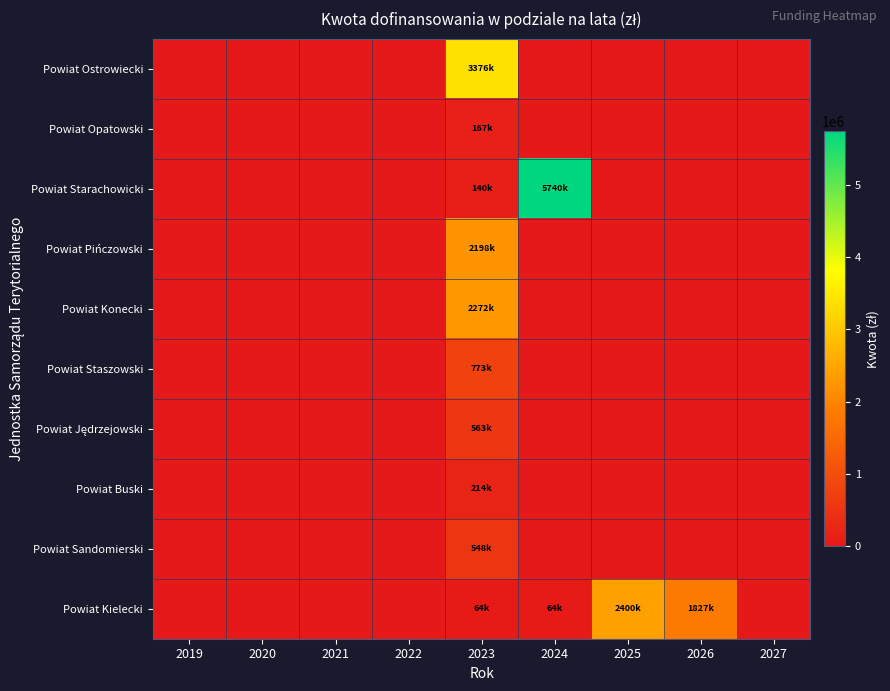

Which series changed the most between 2026 and 2027?

Powiat Kielecki